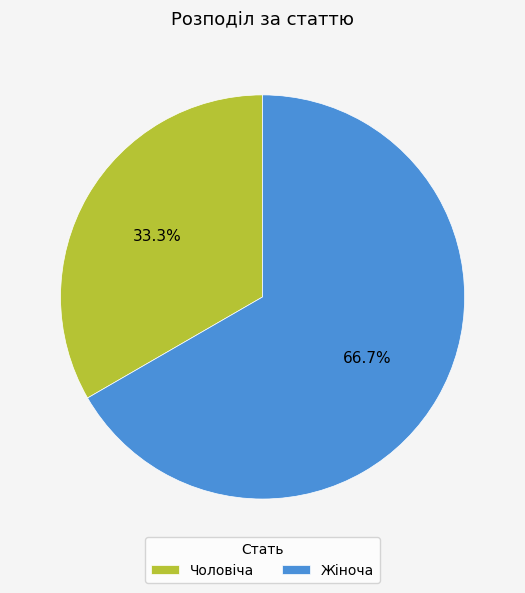

Does Чоловіча represent more than half of the total?

No